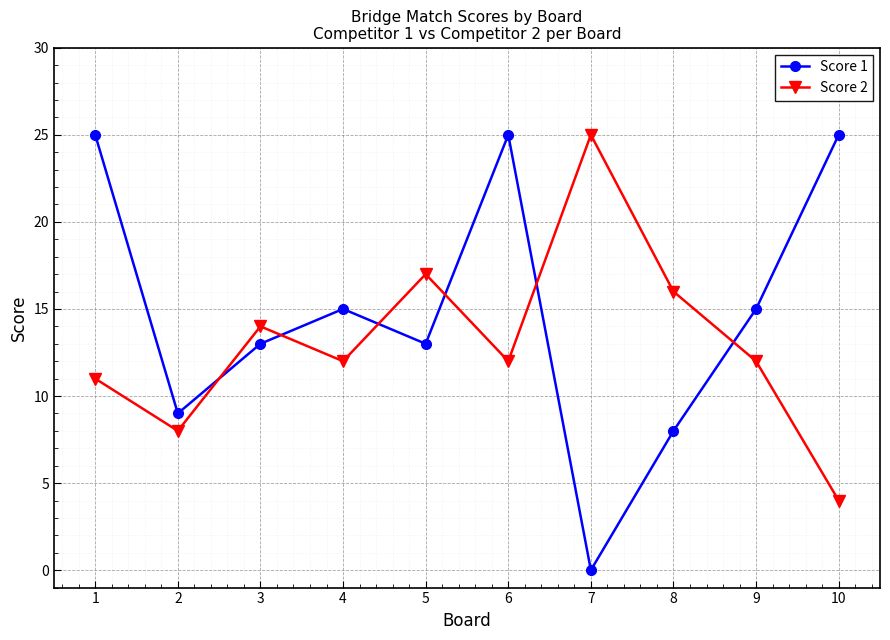

At which category does Score 1 reach its first local peak?

4